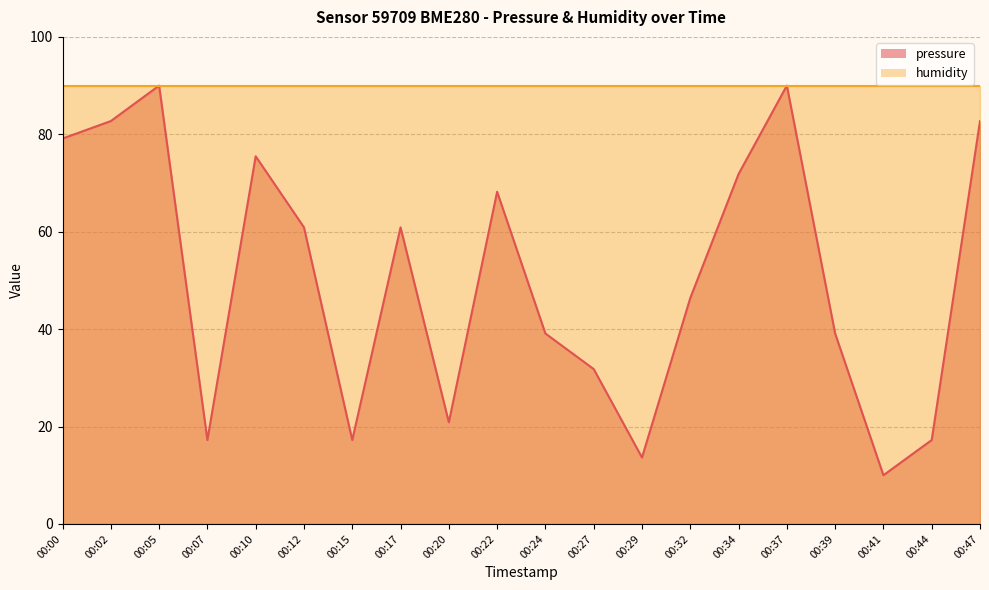

True or false: there are more than 0 points higher than both neighbors.

True